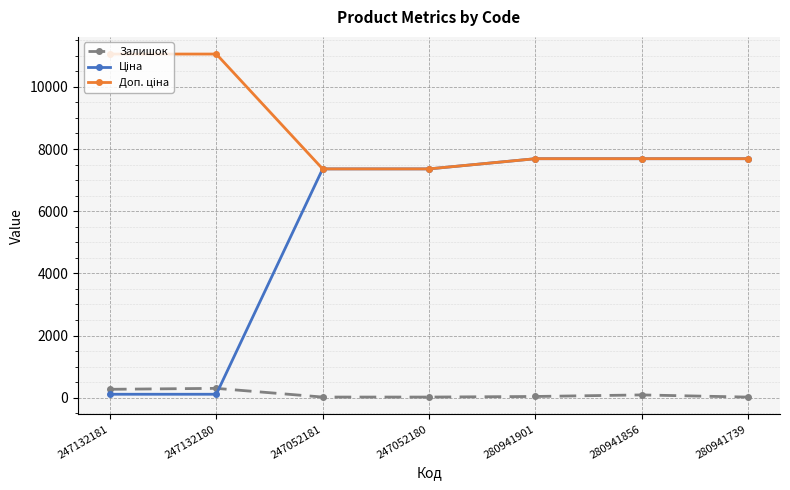

Read the Залишок value at 247132181.

270.0